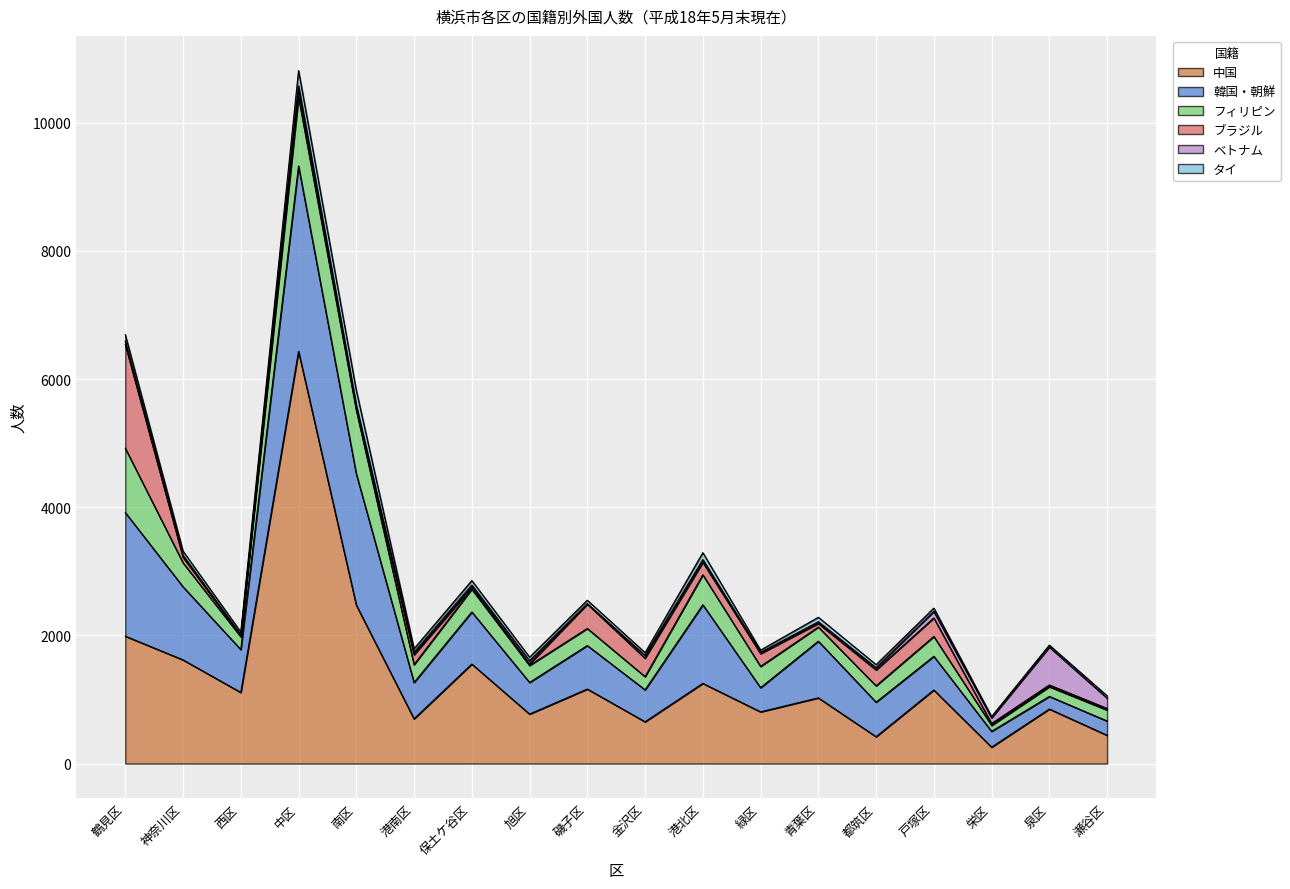

What are all the series names shown in the legend?

中国, 韓国・朝鮮, フィリピン, ブラジル, ベトナム, タイ